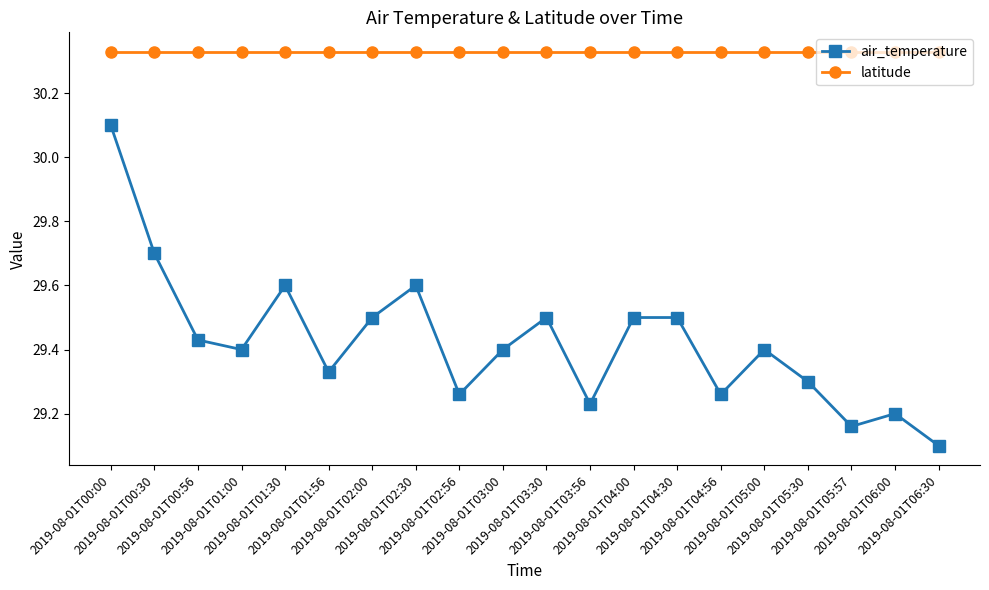

True or false: air_temperature and latitude intersect in this chart.

False